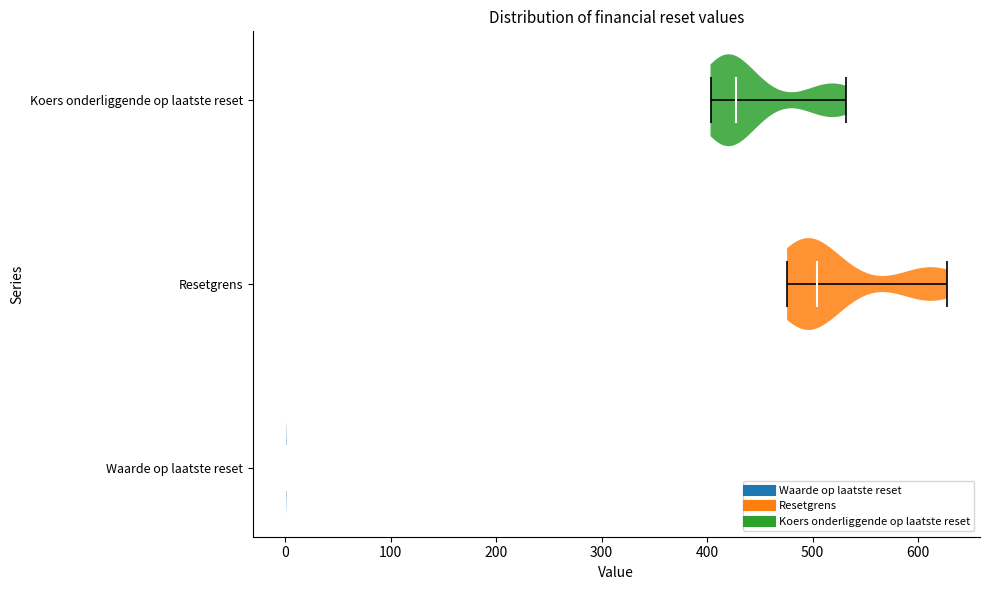

Reading bottom to top, read every violin against the x-axis: where its median line is, and the lowest and highest points it reaches. The values are not printed on the chart, so give them approximately, as read against the axis.

Waarde op laatste reset: median line 0, lowest point 0, highest point 0
Resetgrens: median line 500, lowest point 480, highest point 630
Koers onderliggende op laatste reset: median line 430, lowest point 400, highest point 530